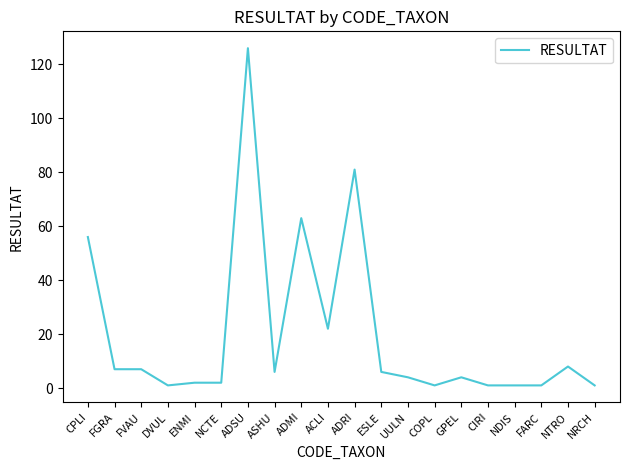

What is the smallest value displayed?

1